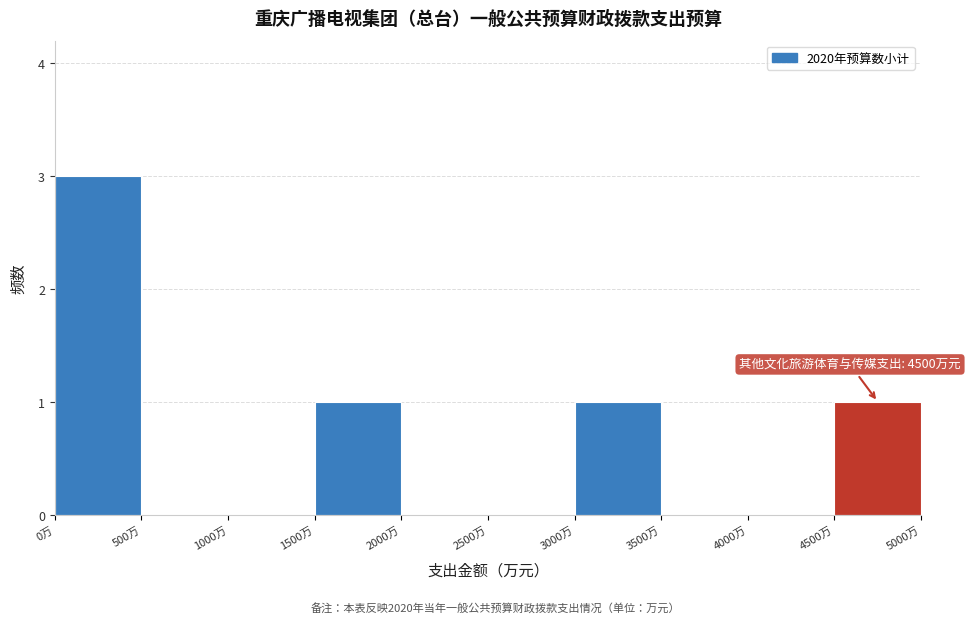

Over which range of the x-axis is the bar tallest?

0 to 500